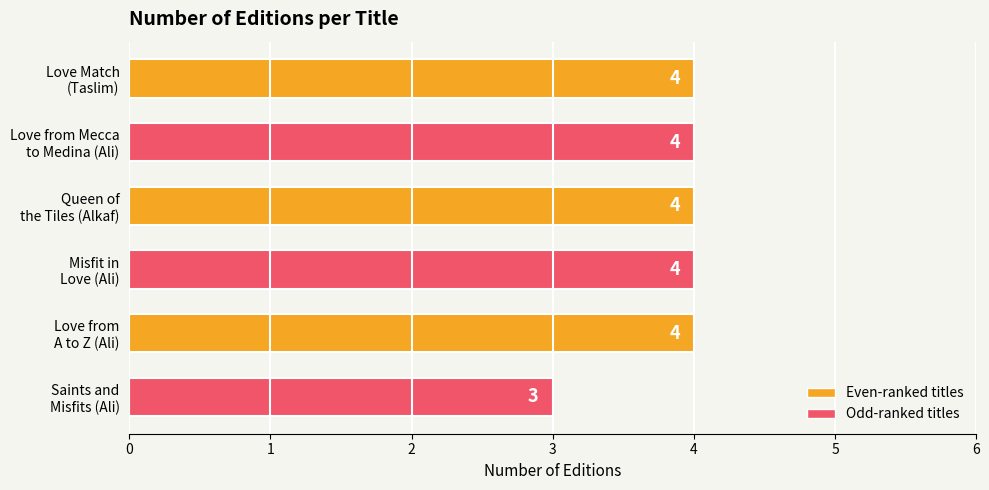

Does the chart contain any negative values?

No